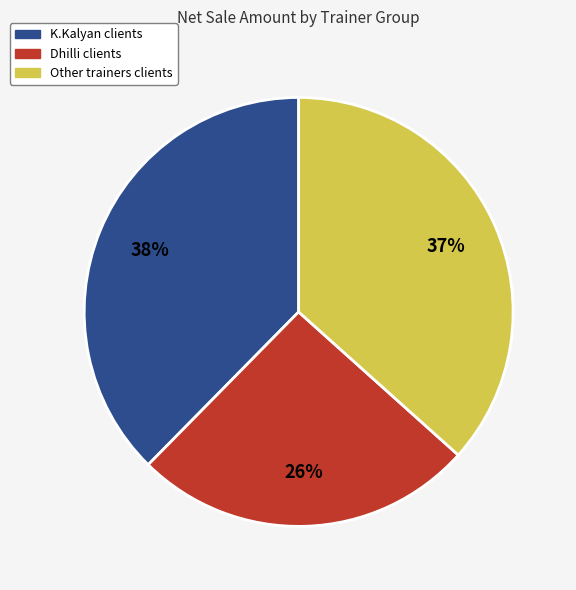

What percentage is the K.Kalyan clients slice, to the nearest percent?

38%